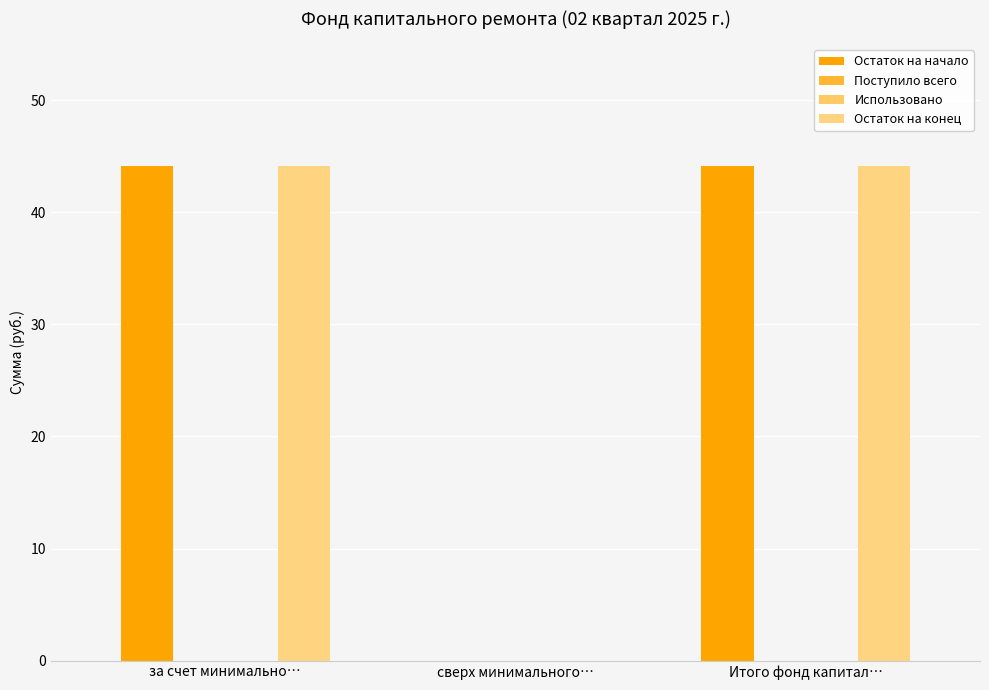

Which series has the largest total across all categories?

Остаток на начало